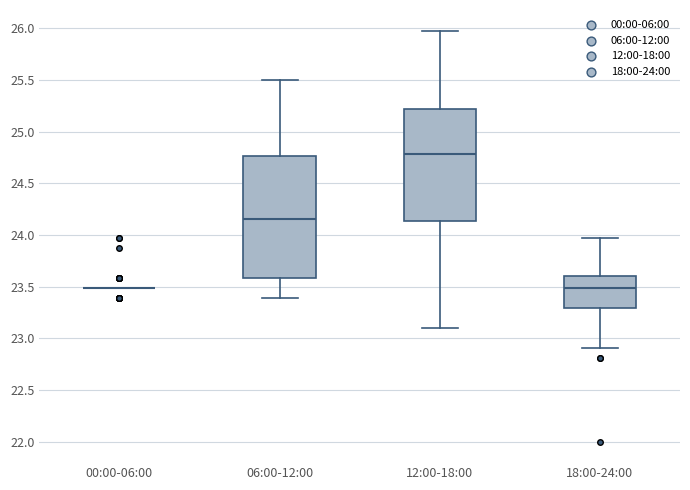

Reading left to right, transcribe this box plot: for each box, give where its median line is, the range the box spans, and where its two whiskers end, as read against the y-axis. The values are not printed on the chart, so give them approximately, as read against the axis.

00:00-06:00: box collapsed to a line at 23.50, whiskers 23.50 to 23.50
06:00-12:00: median 24.15, box 23.60 to 24.75, whiskers 23.40 to 25.50
12:00-18:00: median 24.80, box 24.15 to 25.20, whiskers 23.10 to 26.00
18:00-24:00: median 23.50, box 23.30 to 23.60, whiskers 22.90 to 23.95